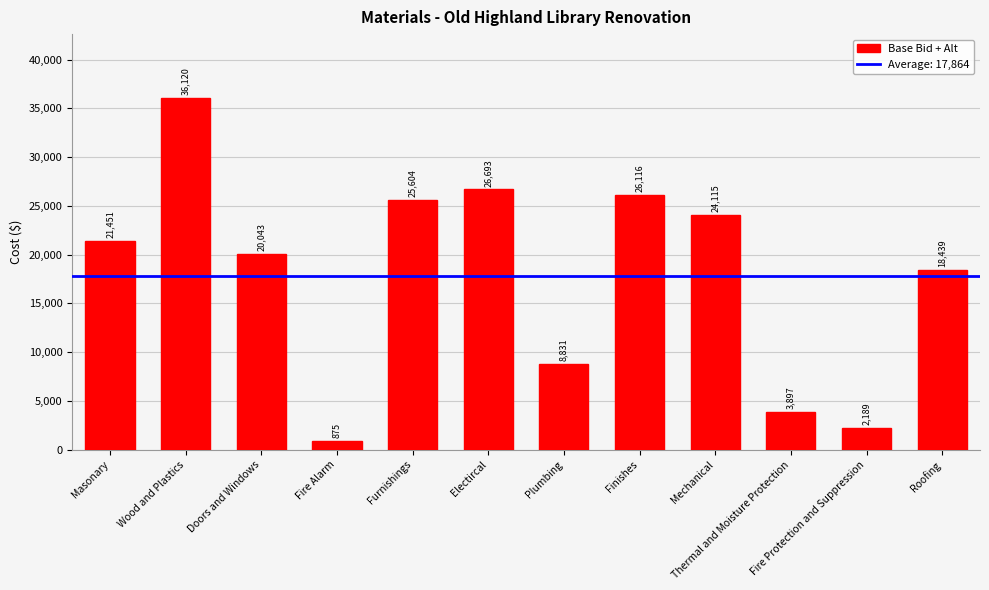

Which label corresponds to the largest value in the chart?

Wood and Plastics